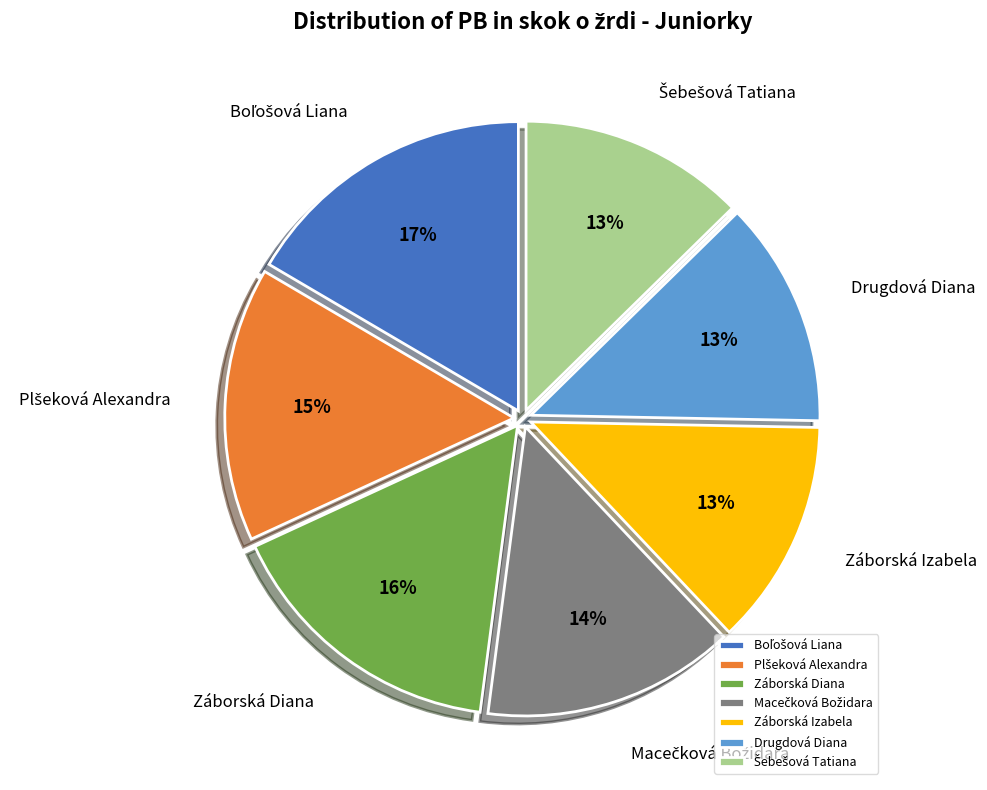

Do Záborská Izabela and Drugdová Diana together represent more than half of the pie?

No